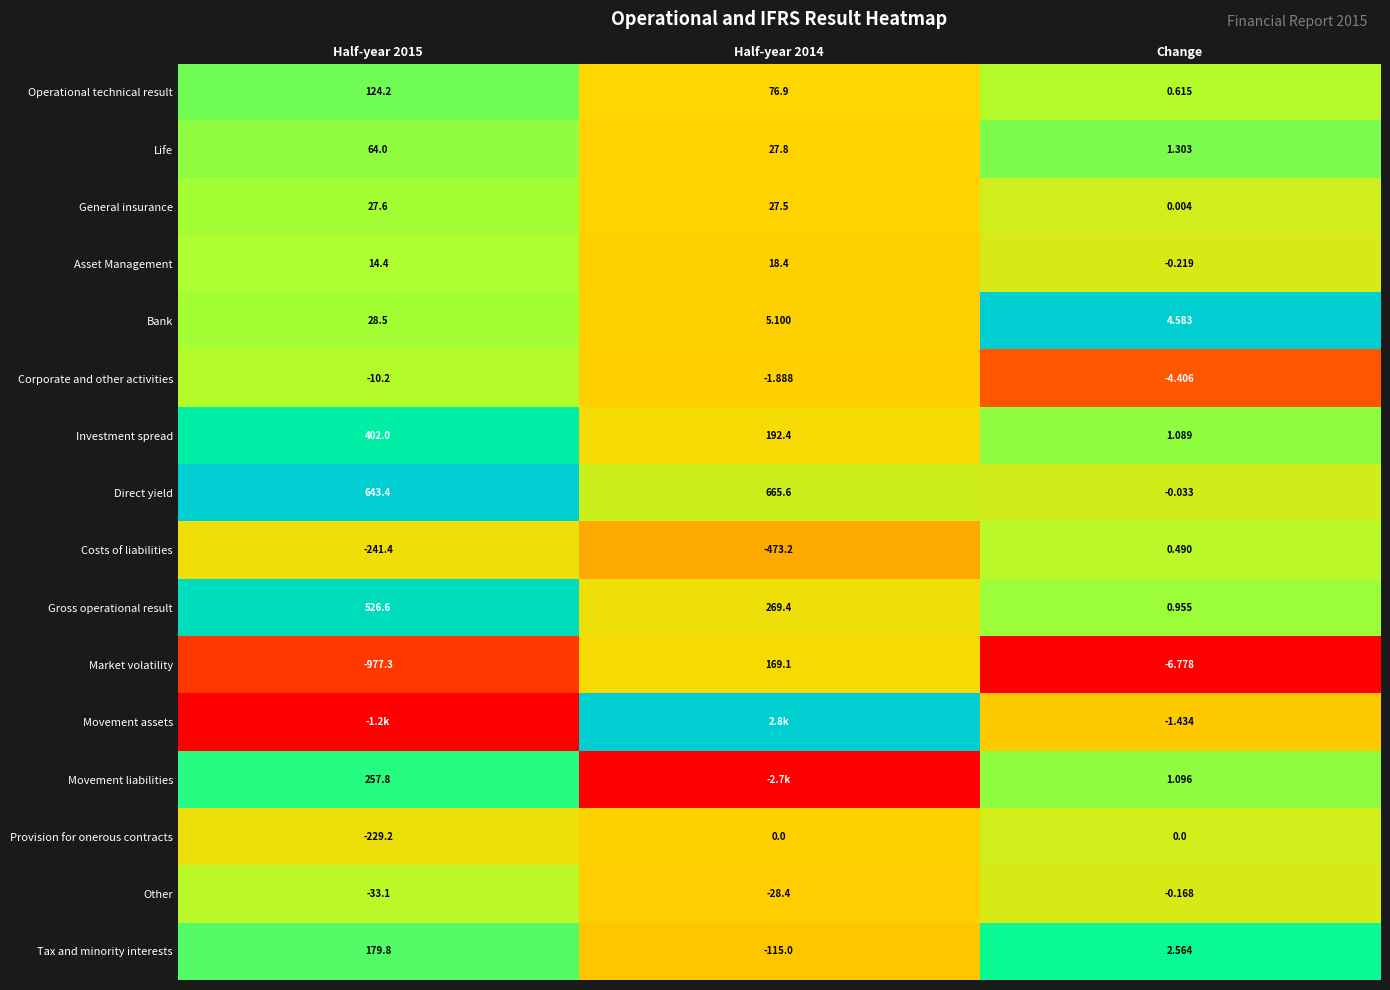

At Change, list the series in order from largest to smallest.

Bank, Tax and minority interests, Life, Movement liabilities, Investment spread, Gross operational result, Operational technical result, Costs of liabilities, General insurance, Provision for onerous contracts, Direct yield, Other, Asset Management, Movement assets, Corporate and other activities, Market volatility